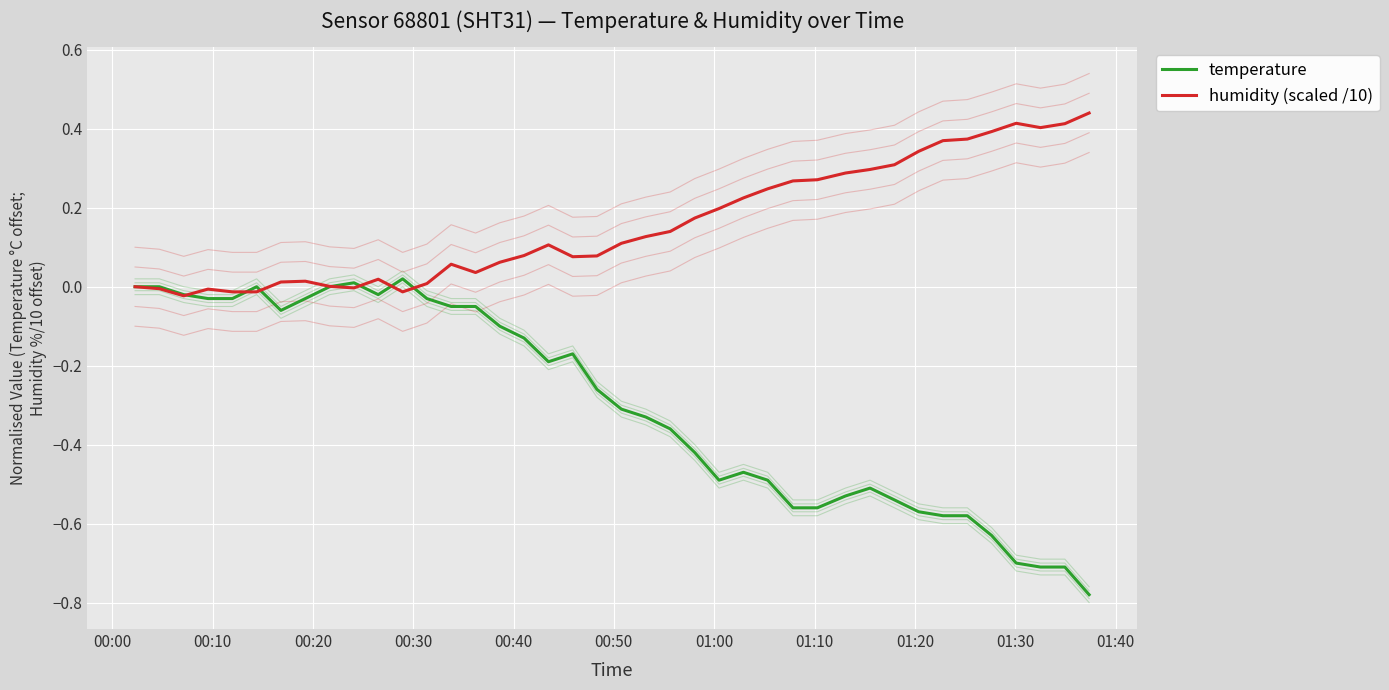

What is the greatest value displayed?

0.4